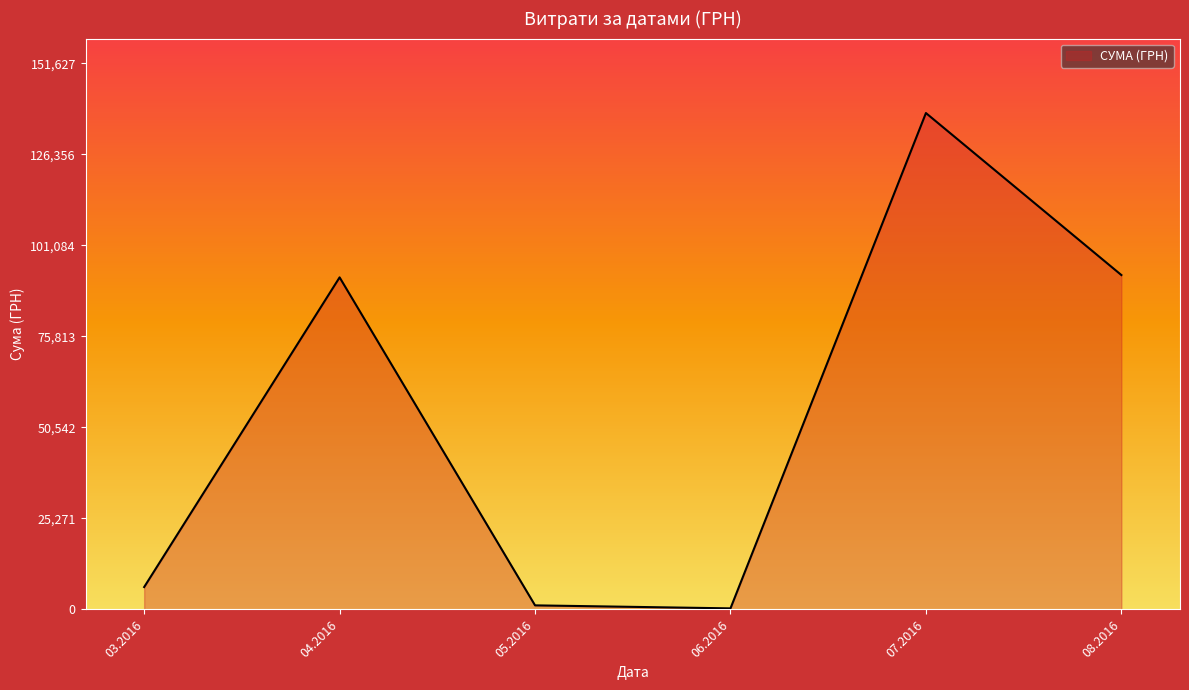

Is it true that the value at 04.2016 is 92212.2?

True